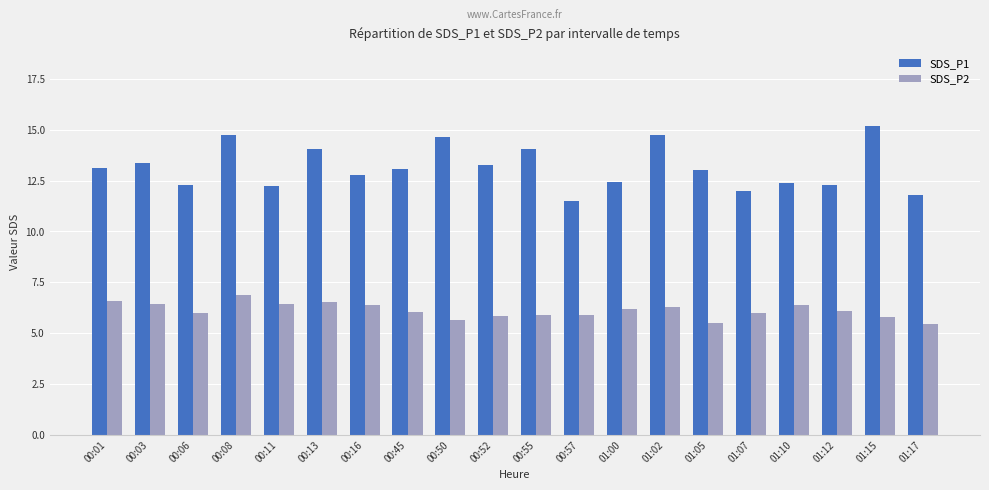

At how many categories does at least one series exceed 8?

20